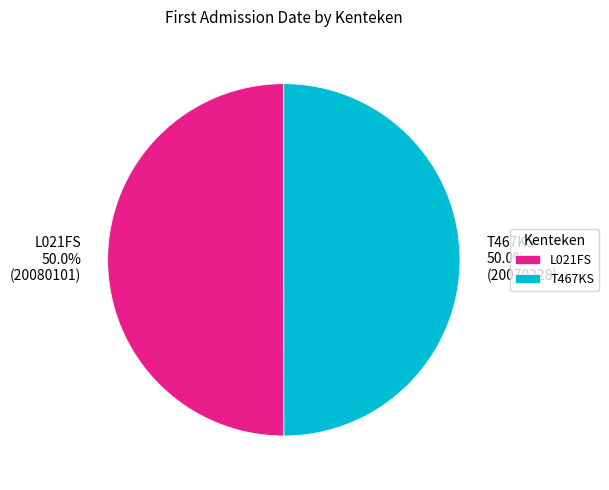

How many slices are in this pie chart?

2